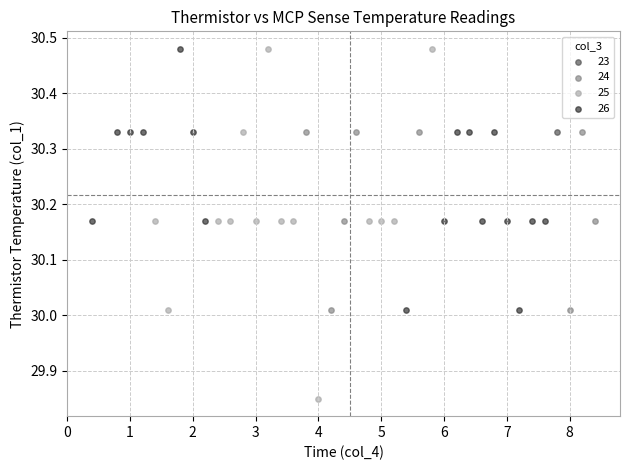

What are all the series names shown in the legend?

23, 24, 25, 26